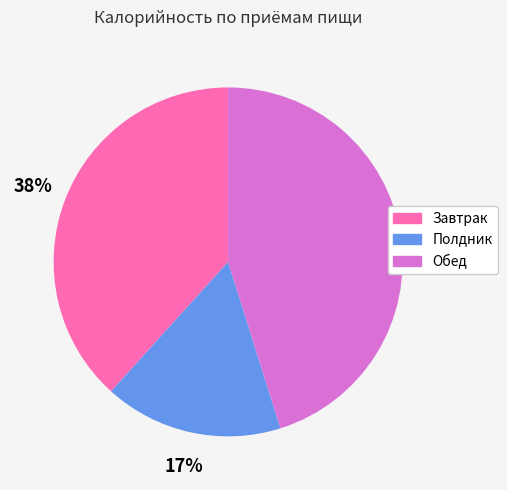

Count the number of slices in the pie.

3